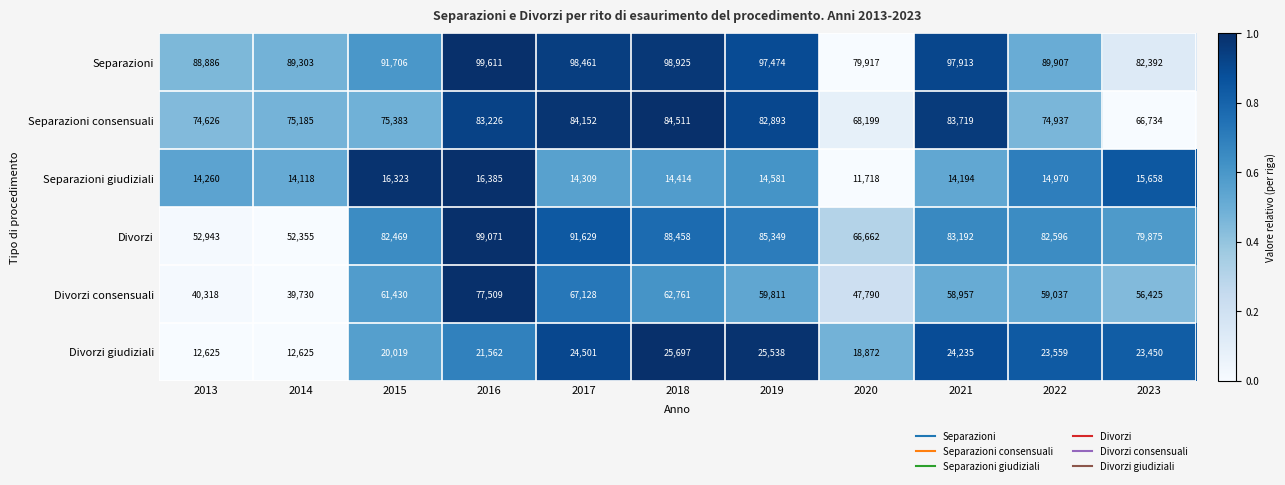

What is the total value across all series at 2016?

397364